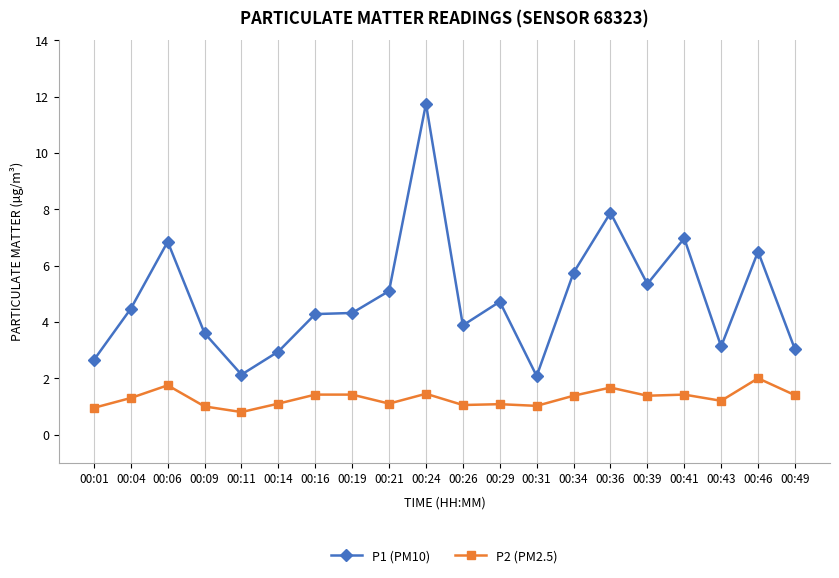

The P1 (PM10) series shows 2.6 at 00:01. True or false?

True